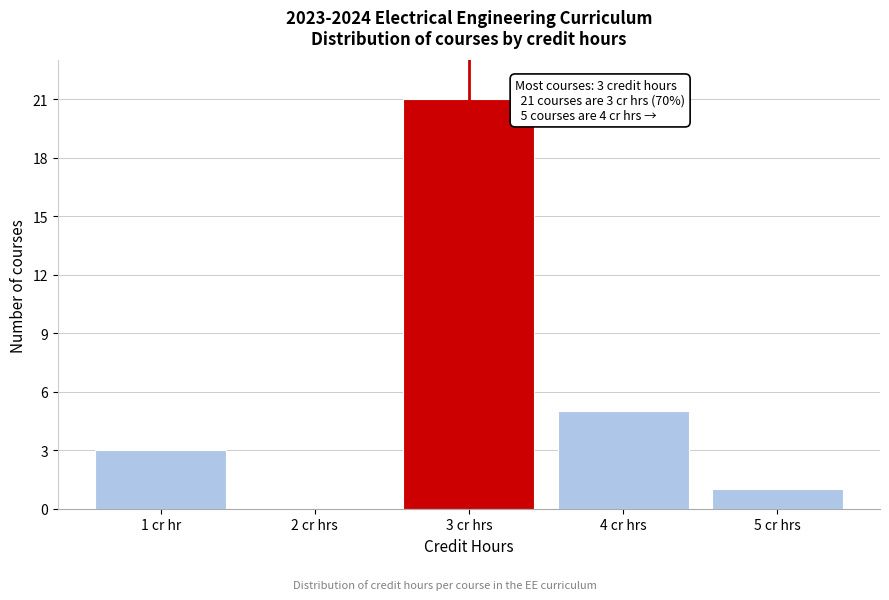

Reading left to right, extract all data points from this chart.

1 cr hr=3	2 cr hrs=0	3 cr hrs=21	4 cr hrs=5	5 cr hrs=1